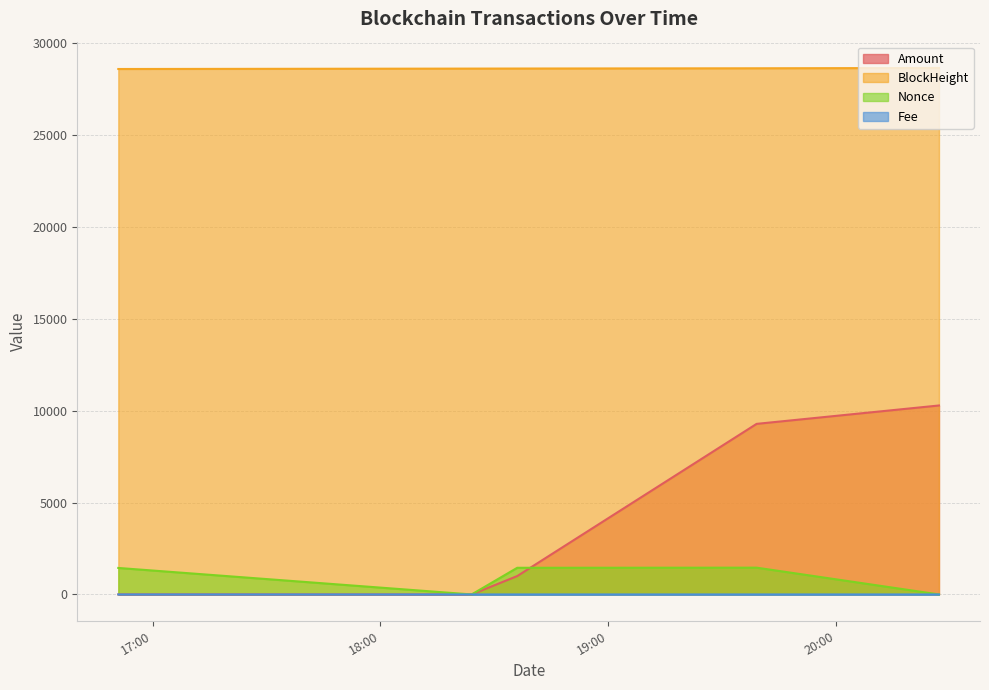

Is it true that Fee equals 0.0 at 2021-06-08 18:36:00?

False